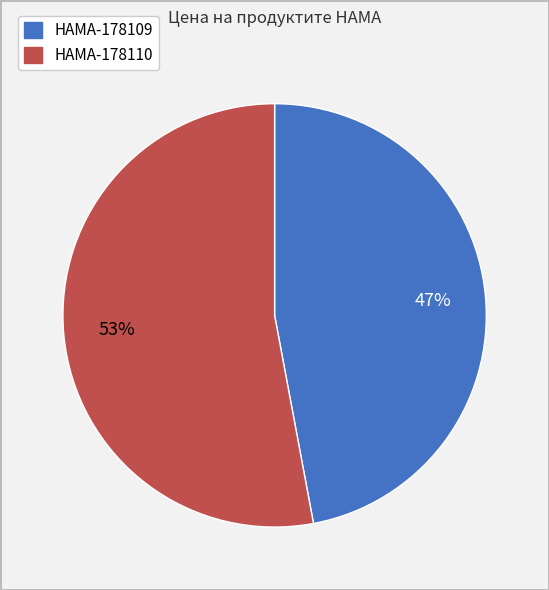

Is it true that HAMA-178109 is 47% of the pie?

True